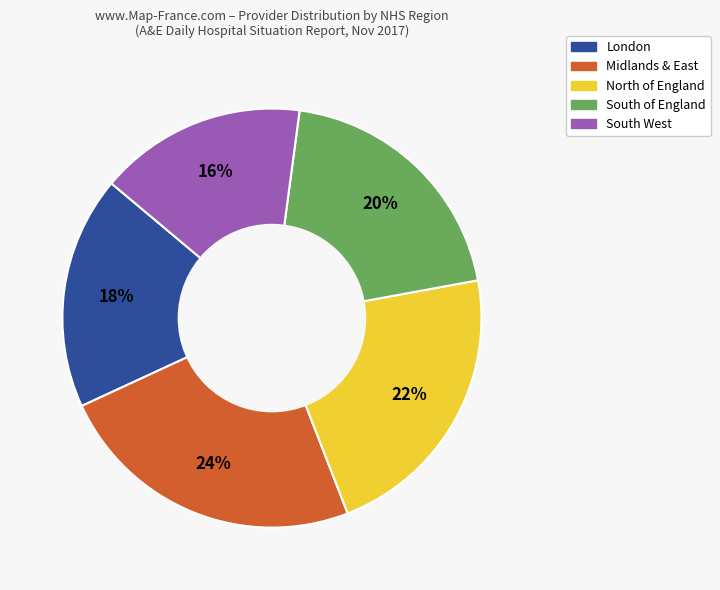

Is there any slice that represents more than half of the pie?

No